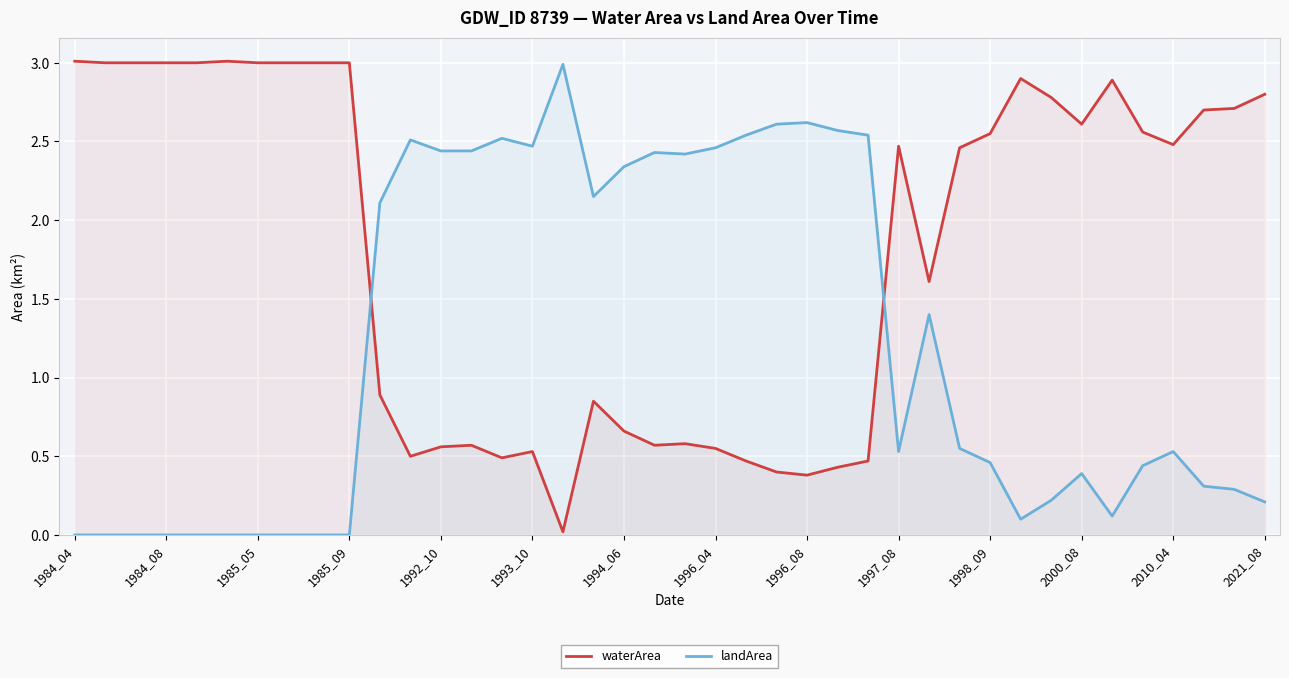

The value of waterArea at 1984_08 is 4.8. True or false?

False